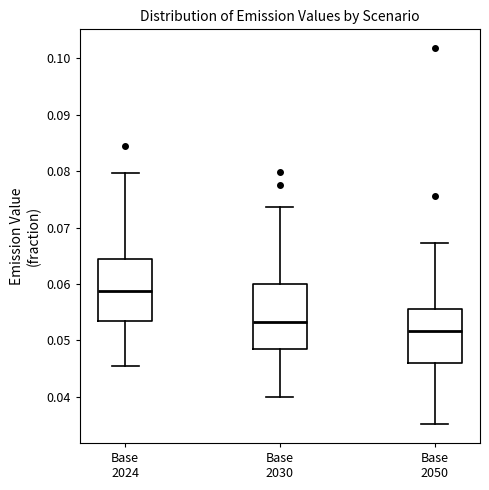

Reading left to right, transcribe this box plot: for each box, give where its median line is, the range the box spans, and where its two whiskers end, as read against the y-axis. The values are not printed on the chart, so give them approximately, as read against the axis.

Base 2024: median 0.059, box 0.053 to 0.064, whiskers 0.045 to 0.080
Base 2030: median 0.053, box 0.049 to 0.060, whiskers 0.040 to 0.074
Base 2050: median 0.052, box 0.046 to 0.055, whiskers 0.035 to 0.067